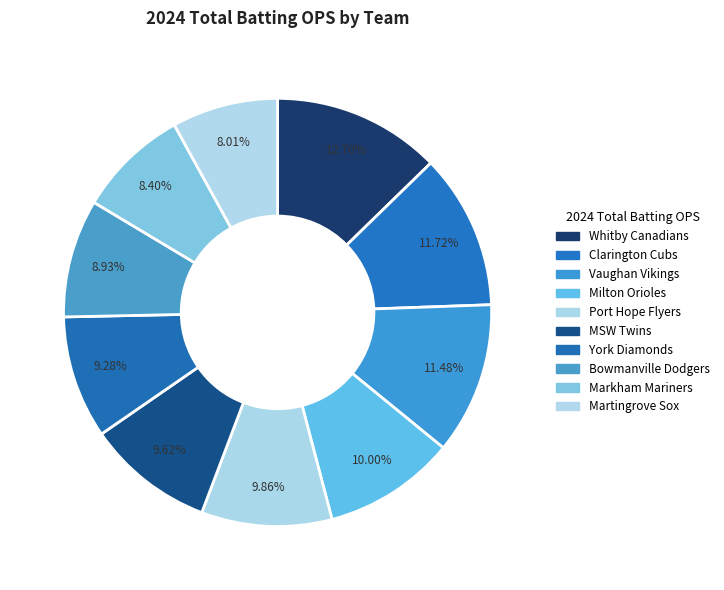

Count the number of slices in the pie.

10